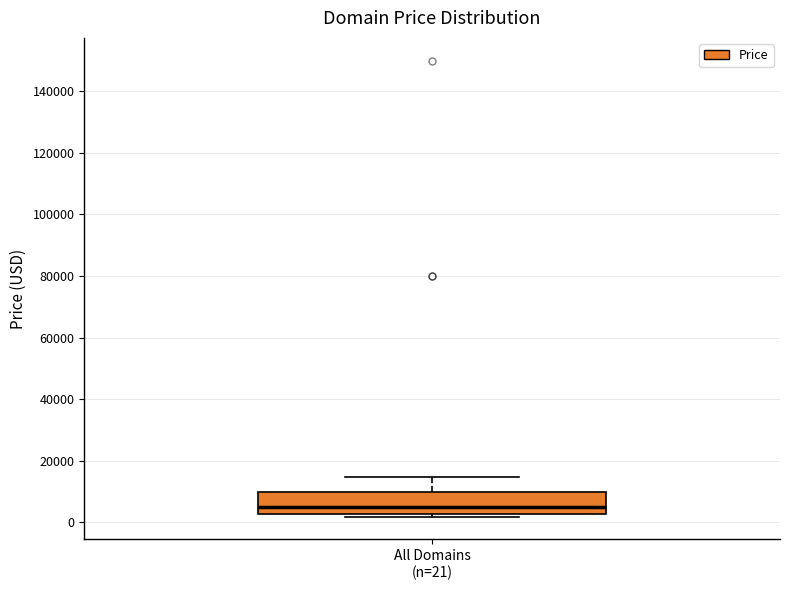

Transcribe this box plot: give where the median line is, the range the box spans, and where the two whiskers end, as read against the y-axis. The values are not printed on the chart, so give them approximately, as read against the axis.

median 4000, box 2000 to 10000, whiskers 2000 (just below the box's lower edge) to 14000